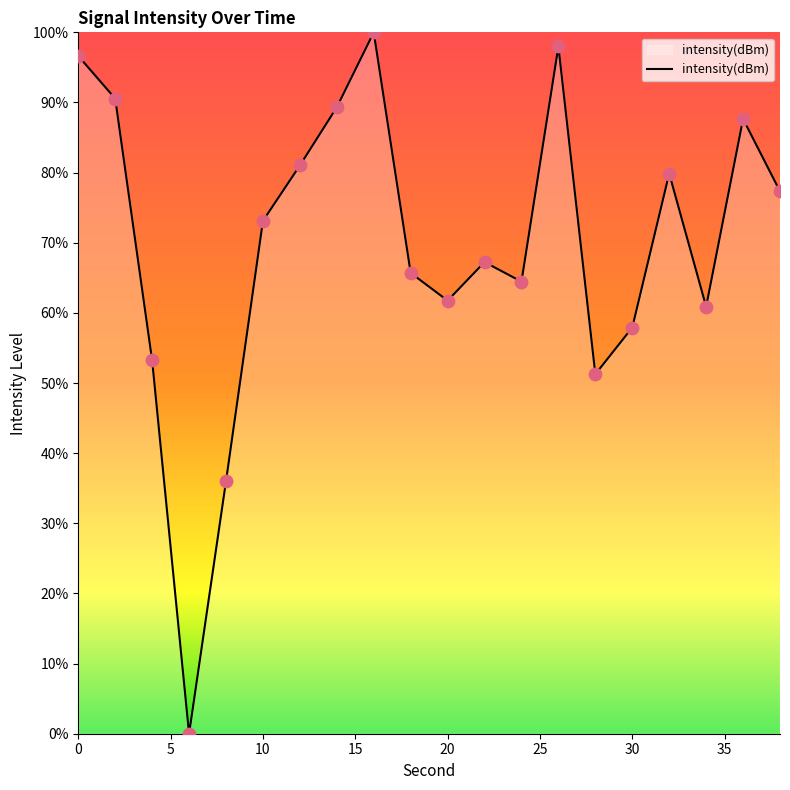

What is the difference between the maximum and minimum values?

100.0